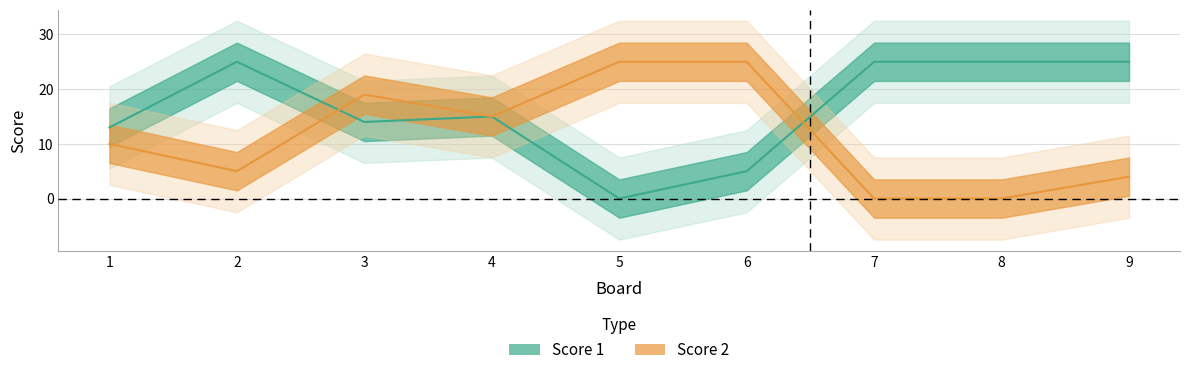

Which has a higher value, 4 or 1?

4